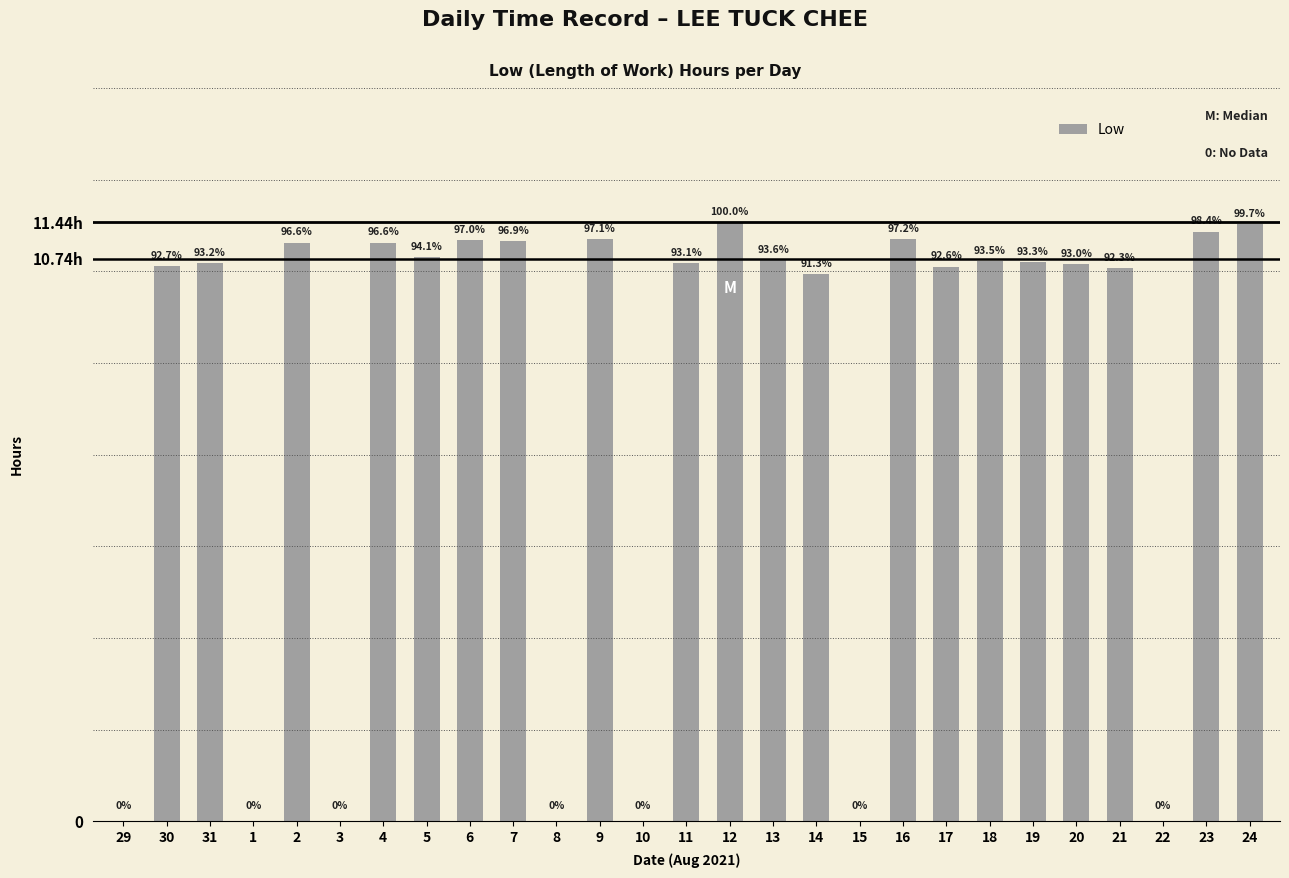

At which label is the value closest to 5?

29